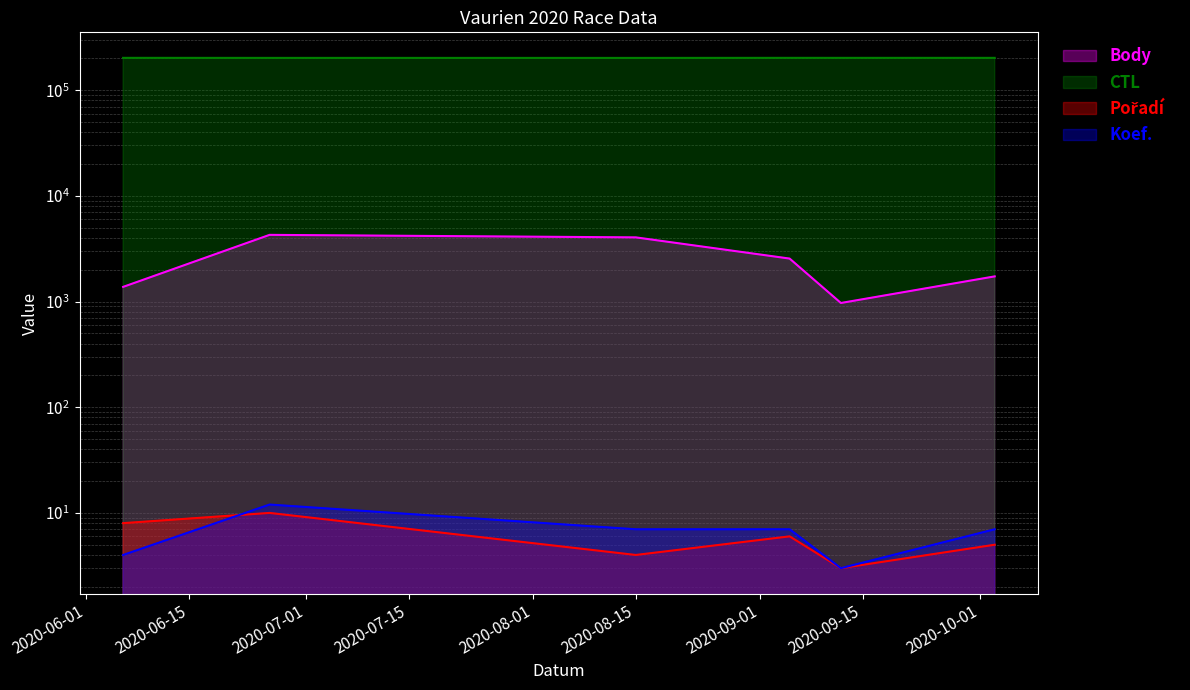

Rank the series at 2020-09-05 from lowest to highest value.

Pořadí, Koef., Body, CTL